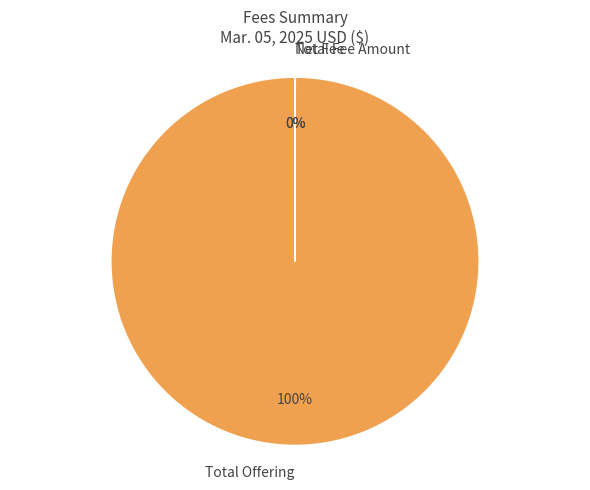

To the nearest percent, what is the difference between the largest and smallest slice percentages?

100%